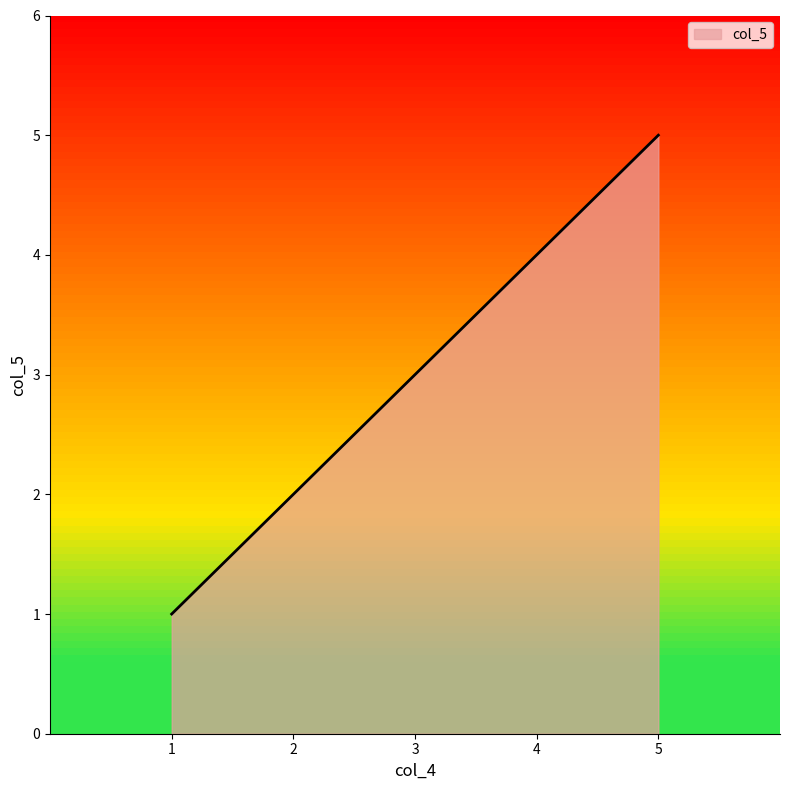

Is it true that the value at 4 is 4?

True